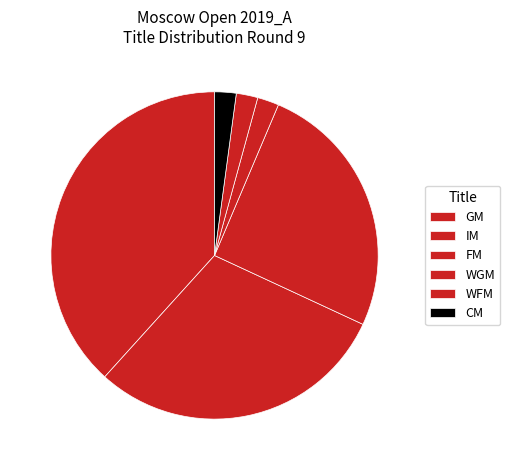

How many segments does this pie chart have?

6